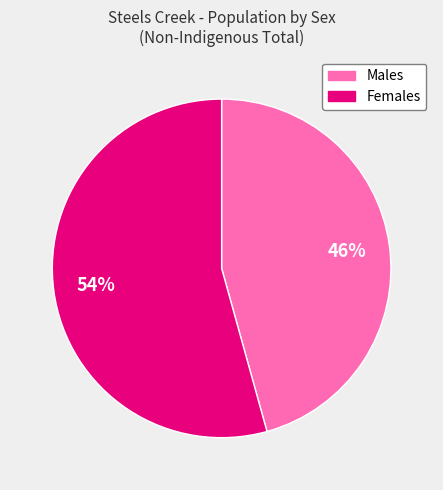

True or false: Males accounts for 51% of the total.

False